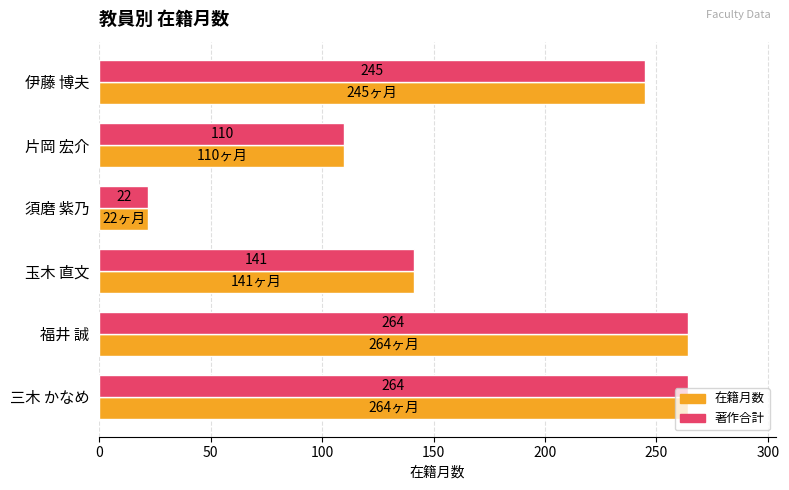

At which label is 著作合計 closest to 143?

玉木 直文